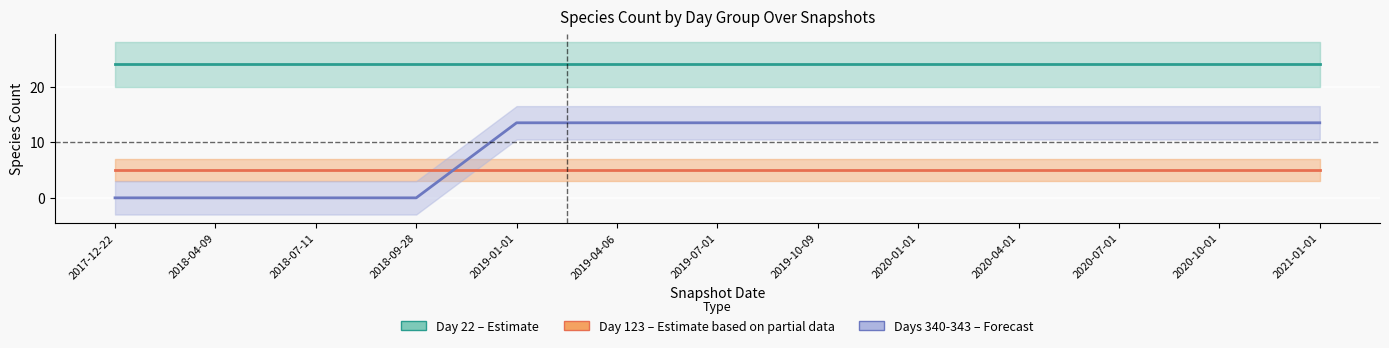

Which series has the largest range (max minus min)?

Days 340-343 (forecast)